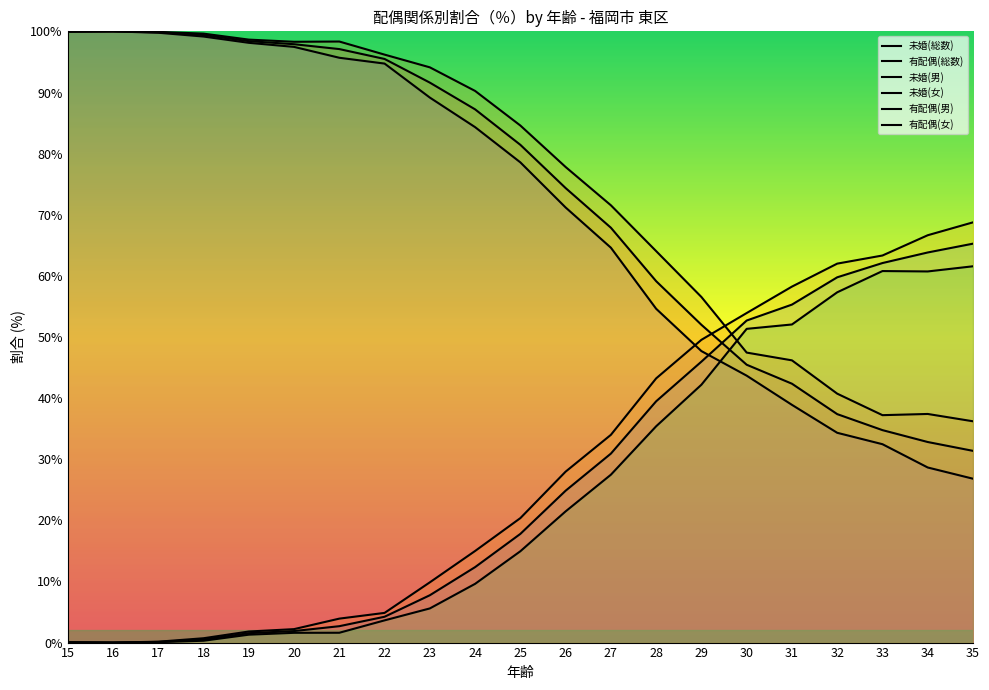

Which has a higher value, 31 or 34?

31